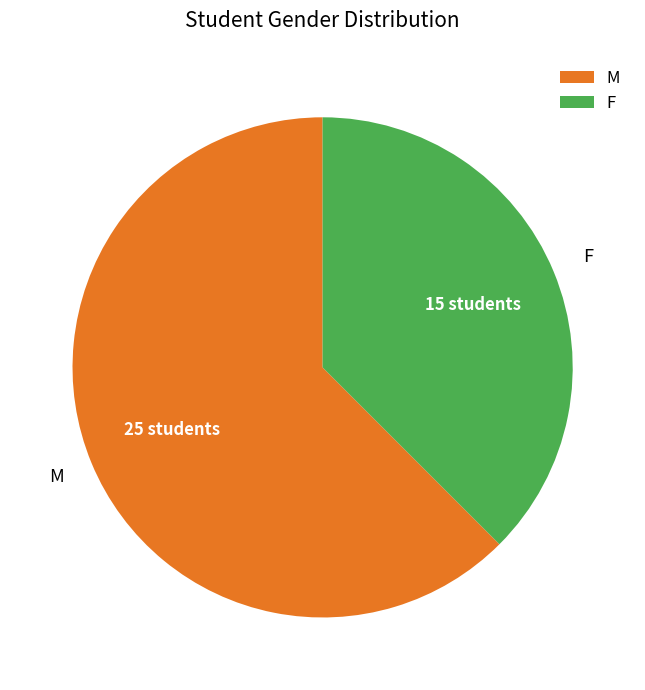

How many slices are in this pie chart?

2